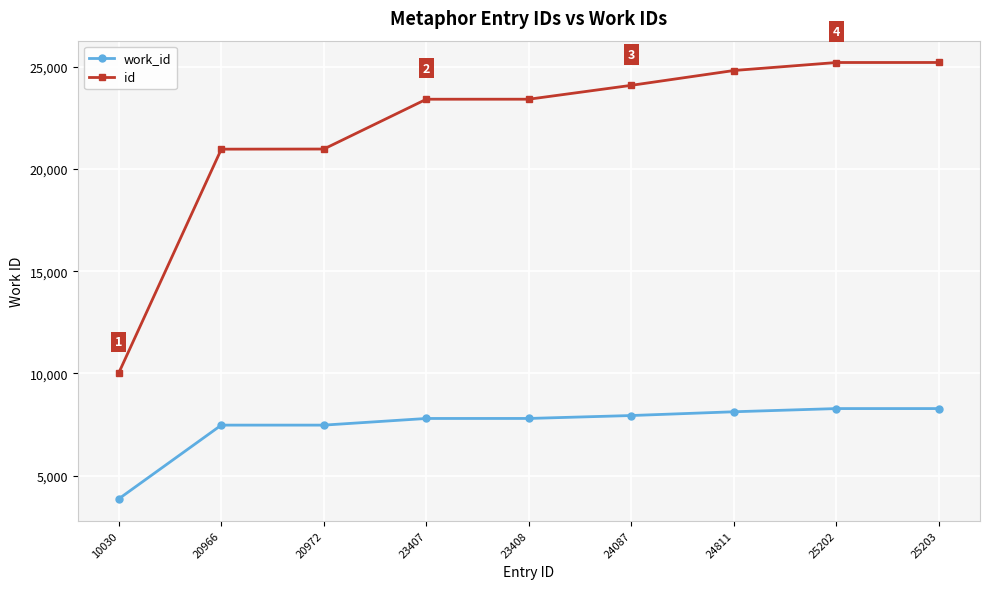

What is the value of the work_id point at the 6th from the left?

7945